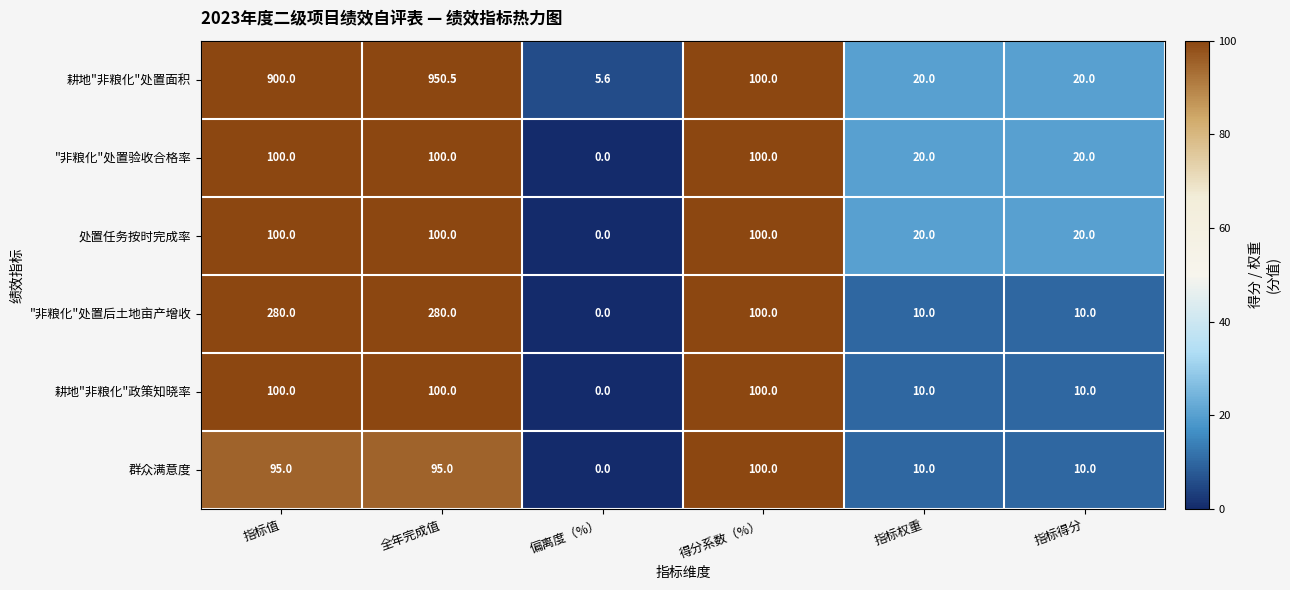

Is the value of "非粮化"处置后土地亩产增收 at 偏离度（%） greater than the value of 耕地"非粮化"处置面积 at 指标权重?

No